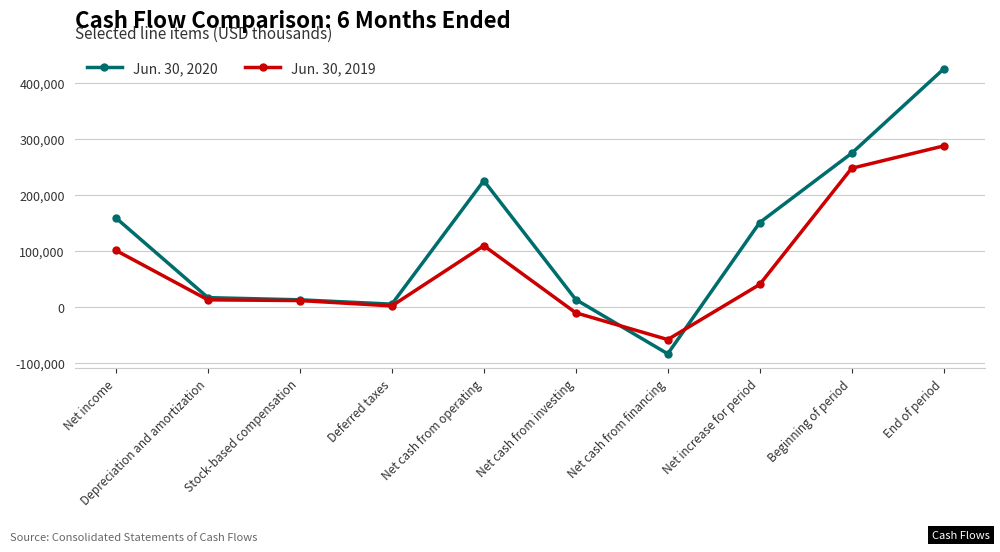

What are all the series names shown in the legend?

Jun. 30, 2020, Jun. 30, 2019